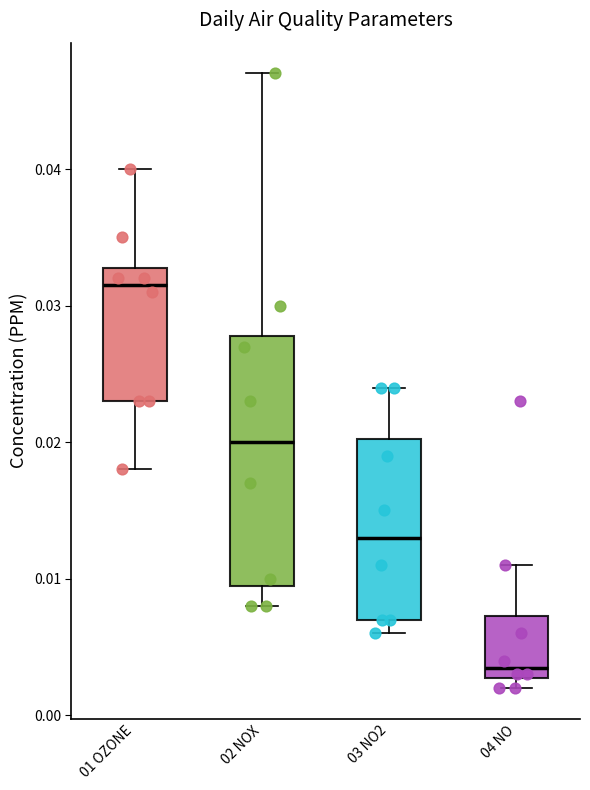

Which box has the highest median line?

01 OZONE